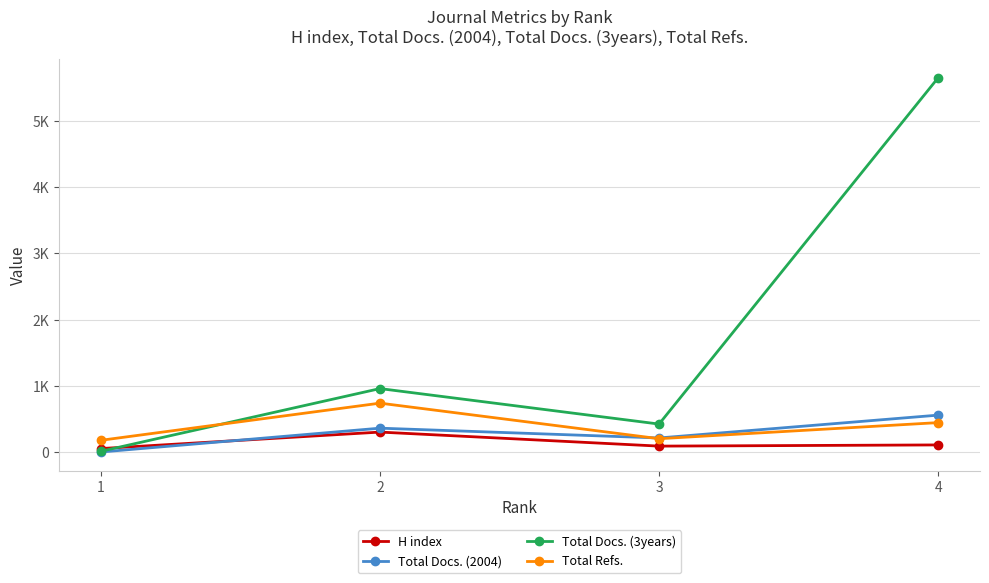

The value of Total Refs. at 2 is 738. True or false?

True